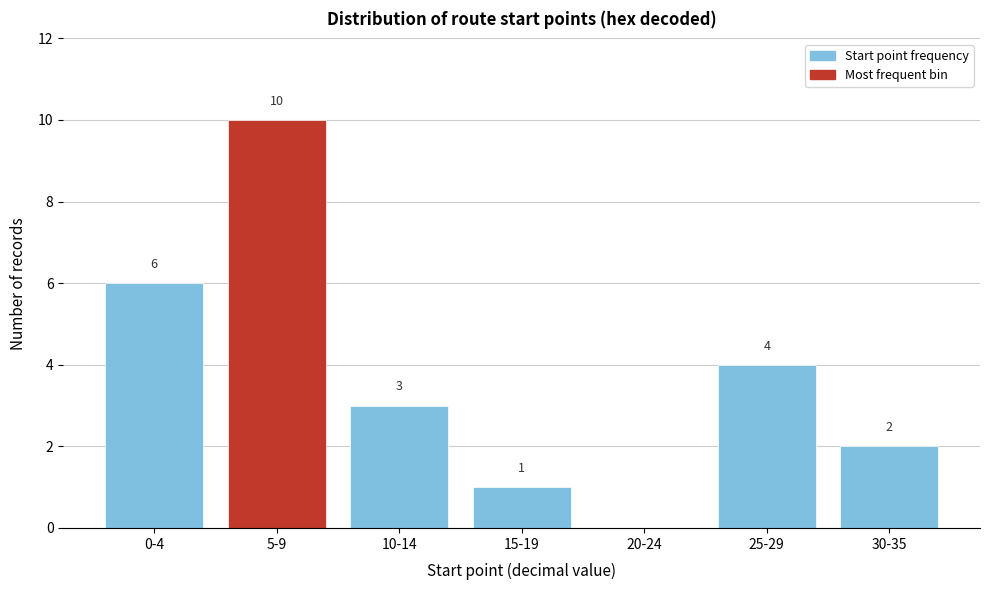

Reading right to left, extract all data points from this chart.

30-35=2	25-29=4	20-24=0	15-19=1	10-14=3	5-9=10	0-4=6